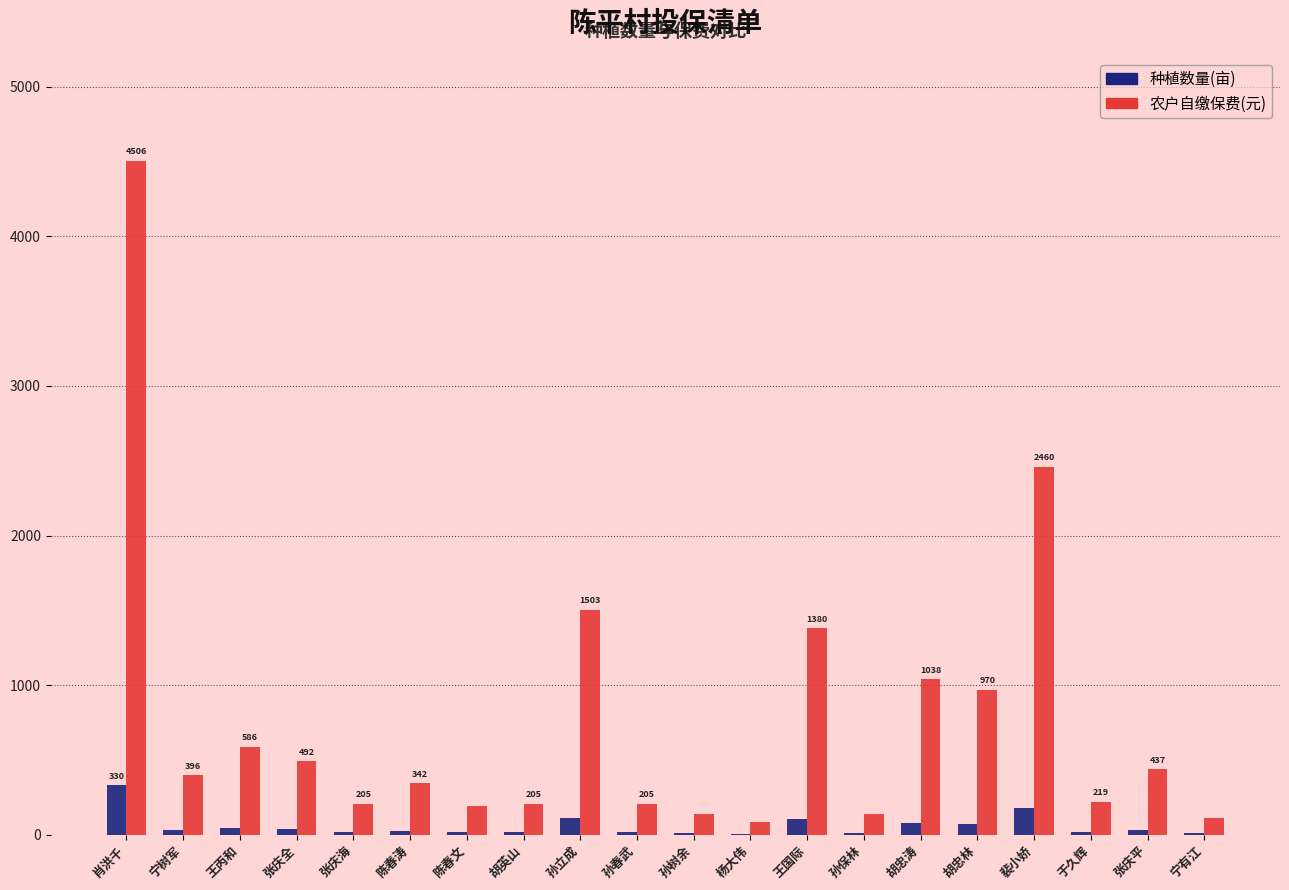

Is it true that 农户自缴保费(元) equals 136.6 at 孙树余?

True